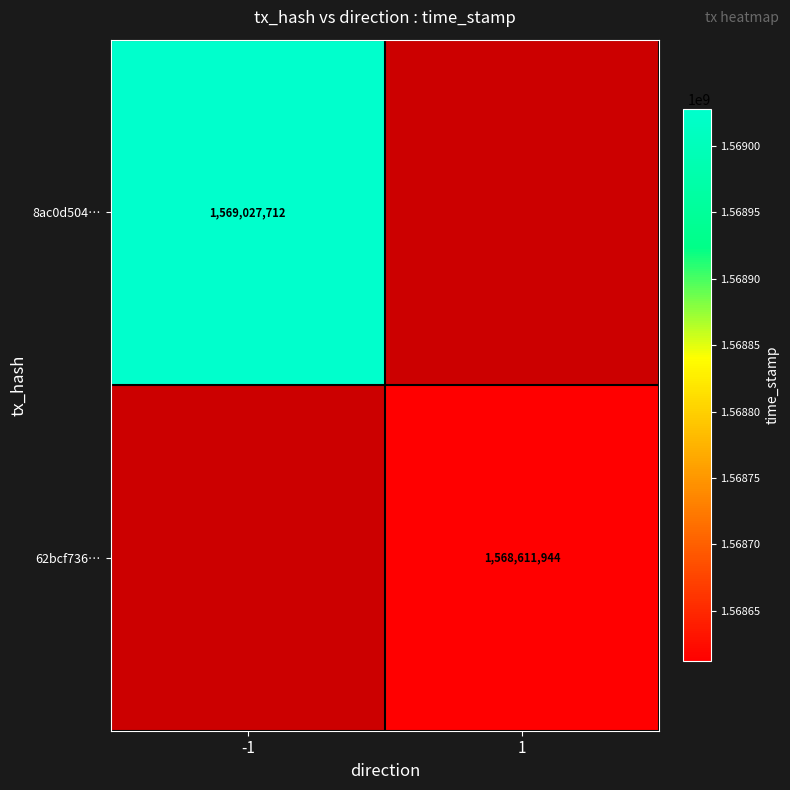

True or false: 62bcf736… has a value of 2547365499 at 1.

False